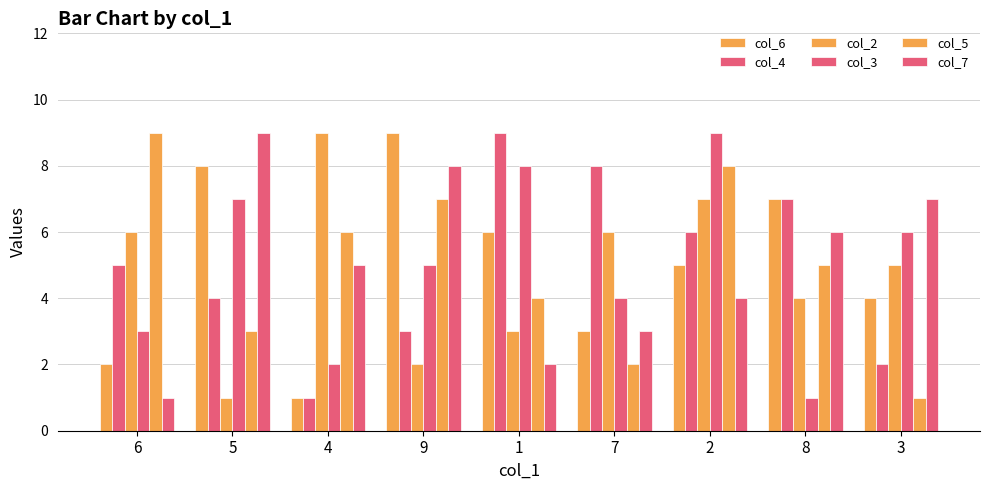

How many groups of bars are there?

9